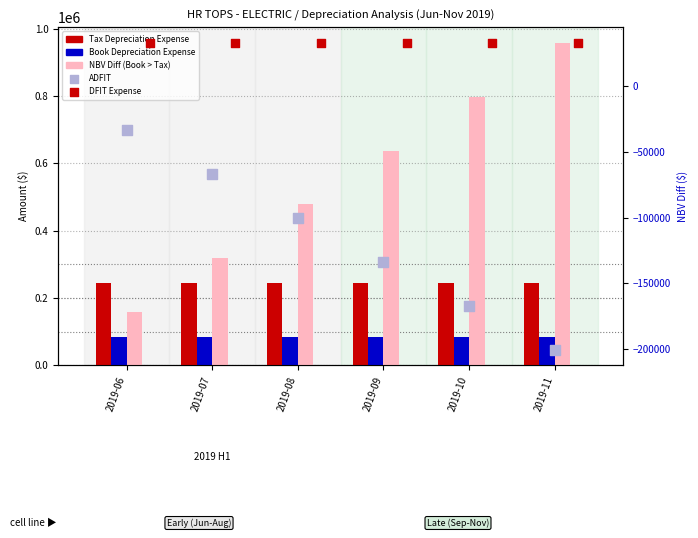

Is the value of ADFIT at 2019-06 greater than the value of Tax Depreciation Expense at 2019-06?

No